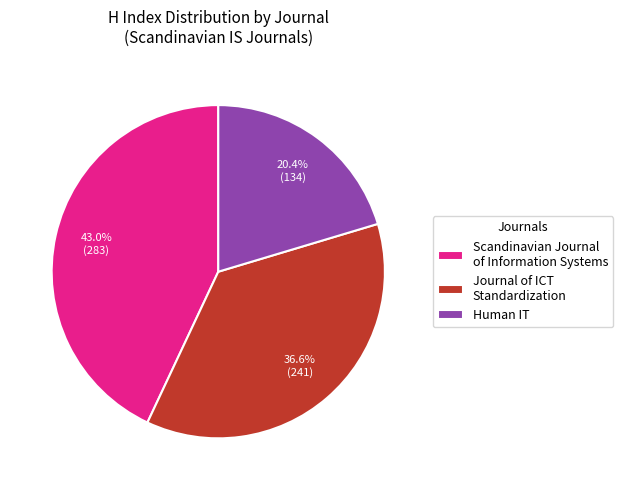

Rank the categories by value from highest to lowest.

Scandinavian Journal of Information Systems, Journal of ICT Standardization, Human IT